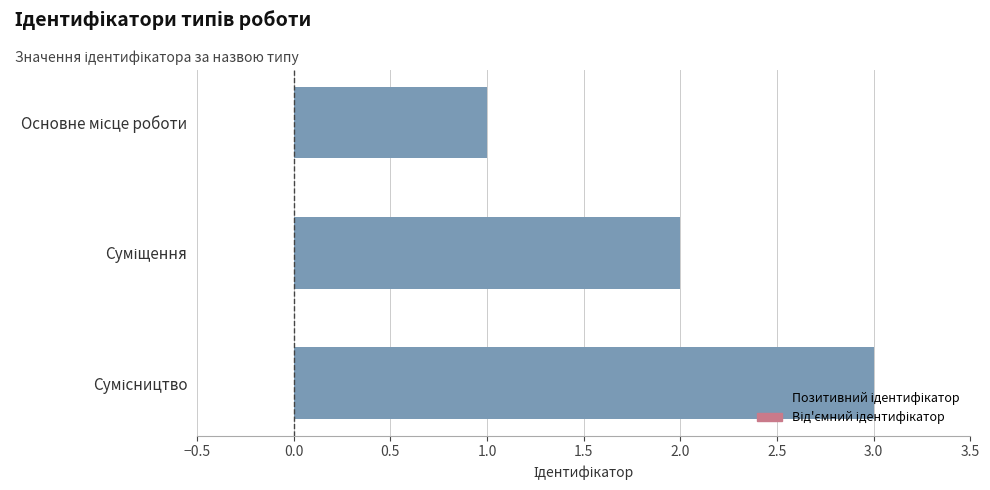

What is the sum of all values?

6